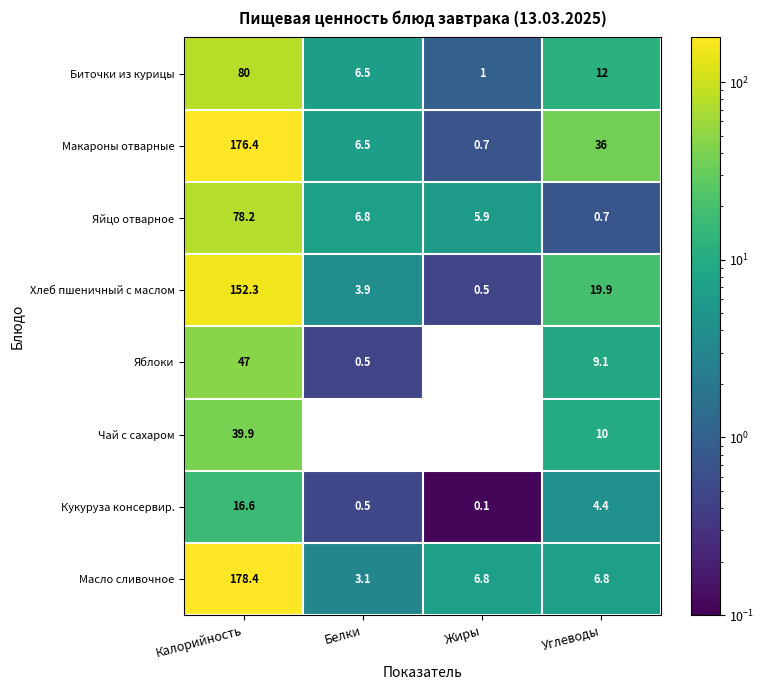

What is the spread (max minus min) of values at Жиры?

6.7